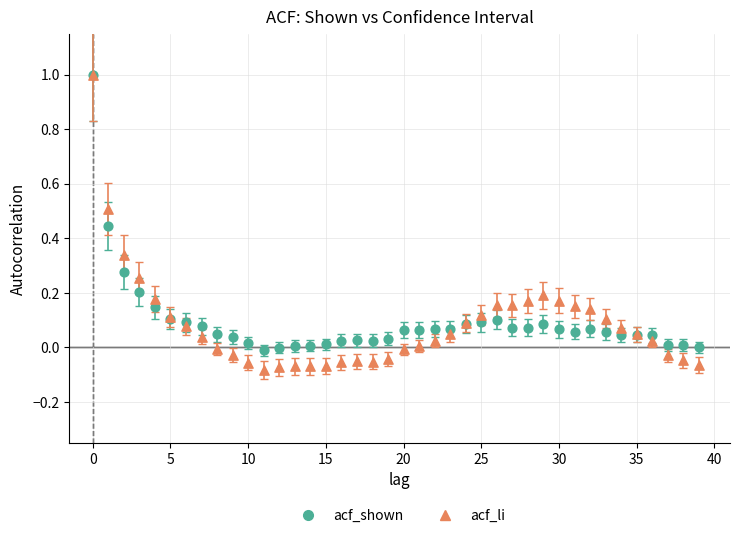

What are all the series names shown in the legend?

acf_shown, acf_li